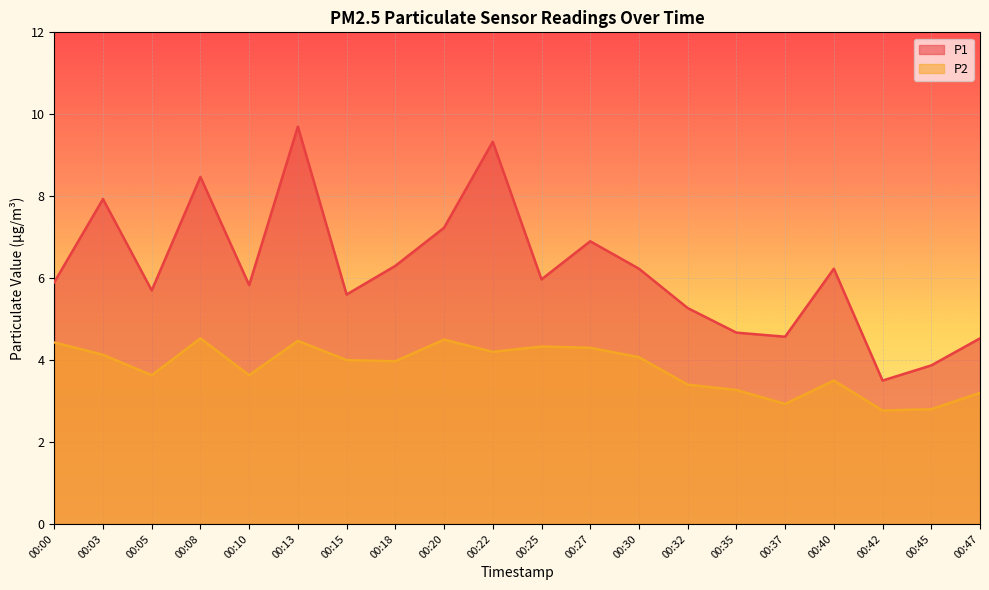

What is the value of the P2 point at the 4th from the left?

4.5